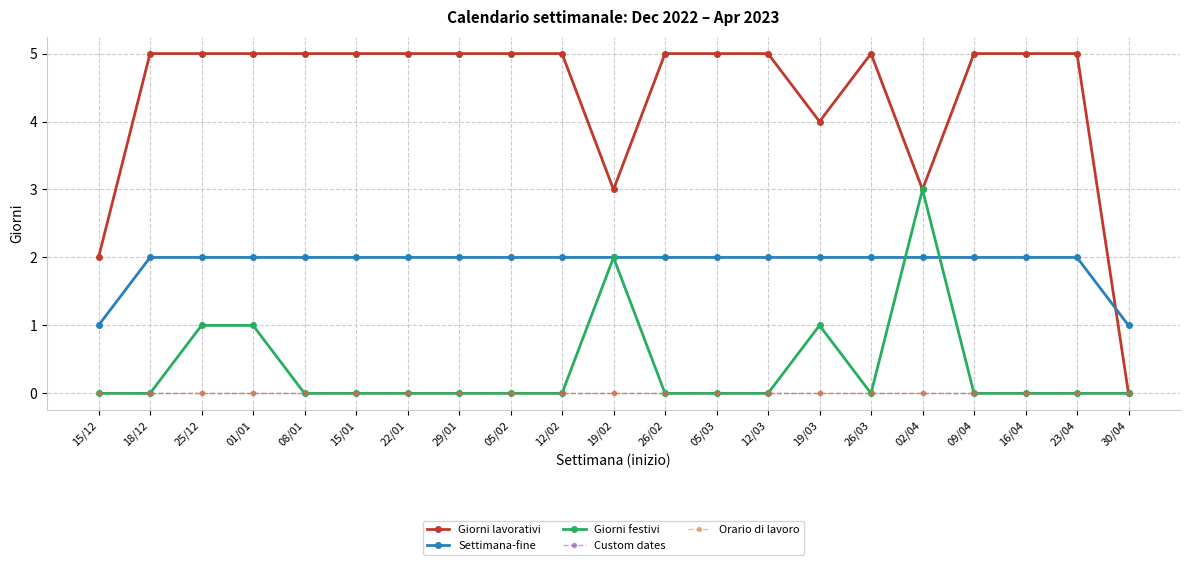

True or false: Settimana-fine and Orario di lavoro cross at least once.

False